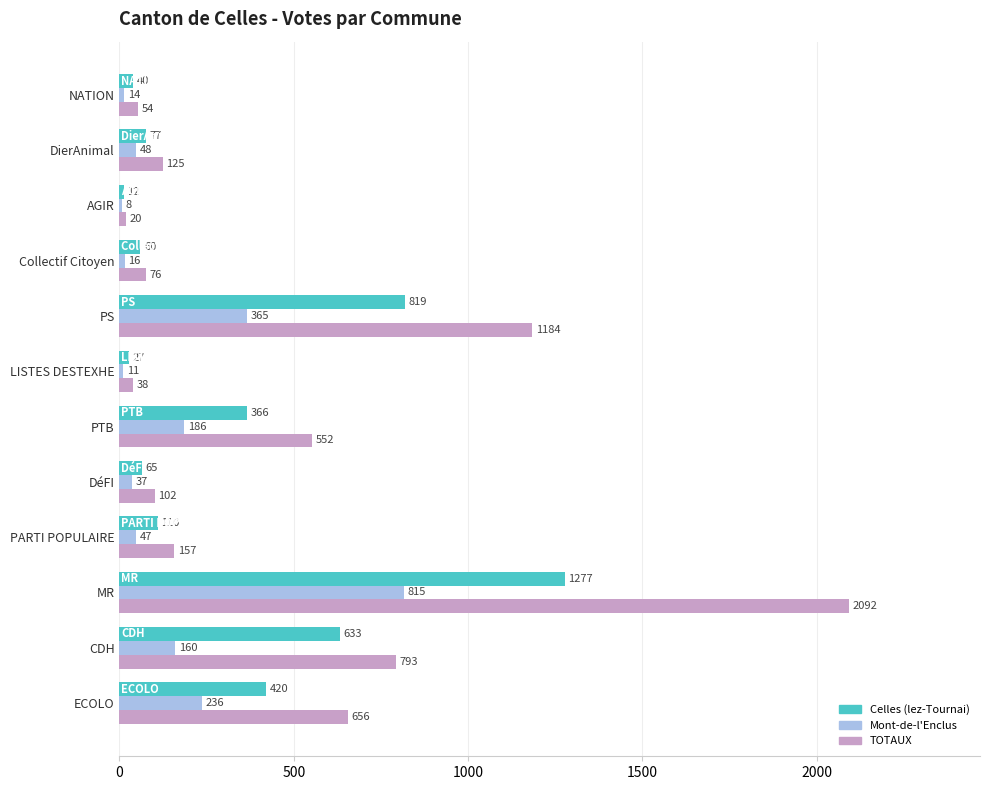

The Celles (lez-Tournai) series shows 633 at CDH. True or false?

True